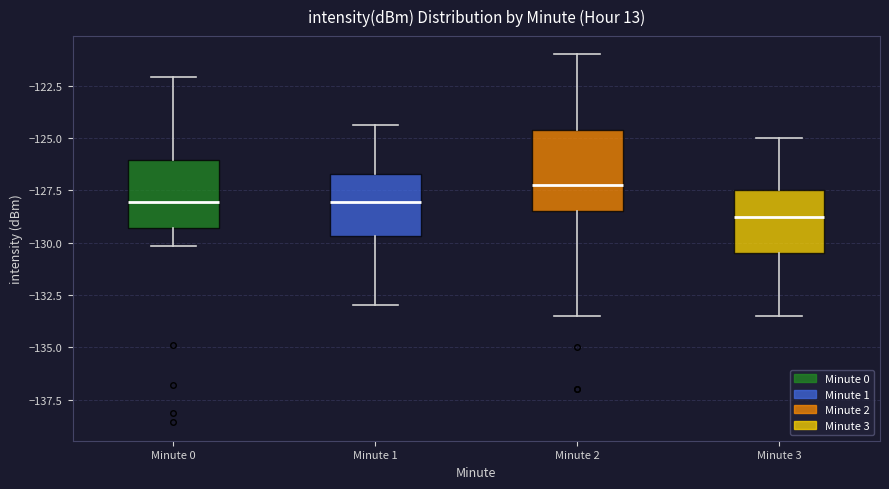

Which box is the tallest, from its lower edge to its upper edge?

Minute 2